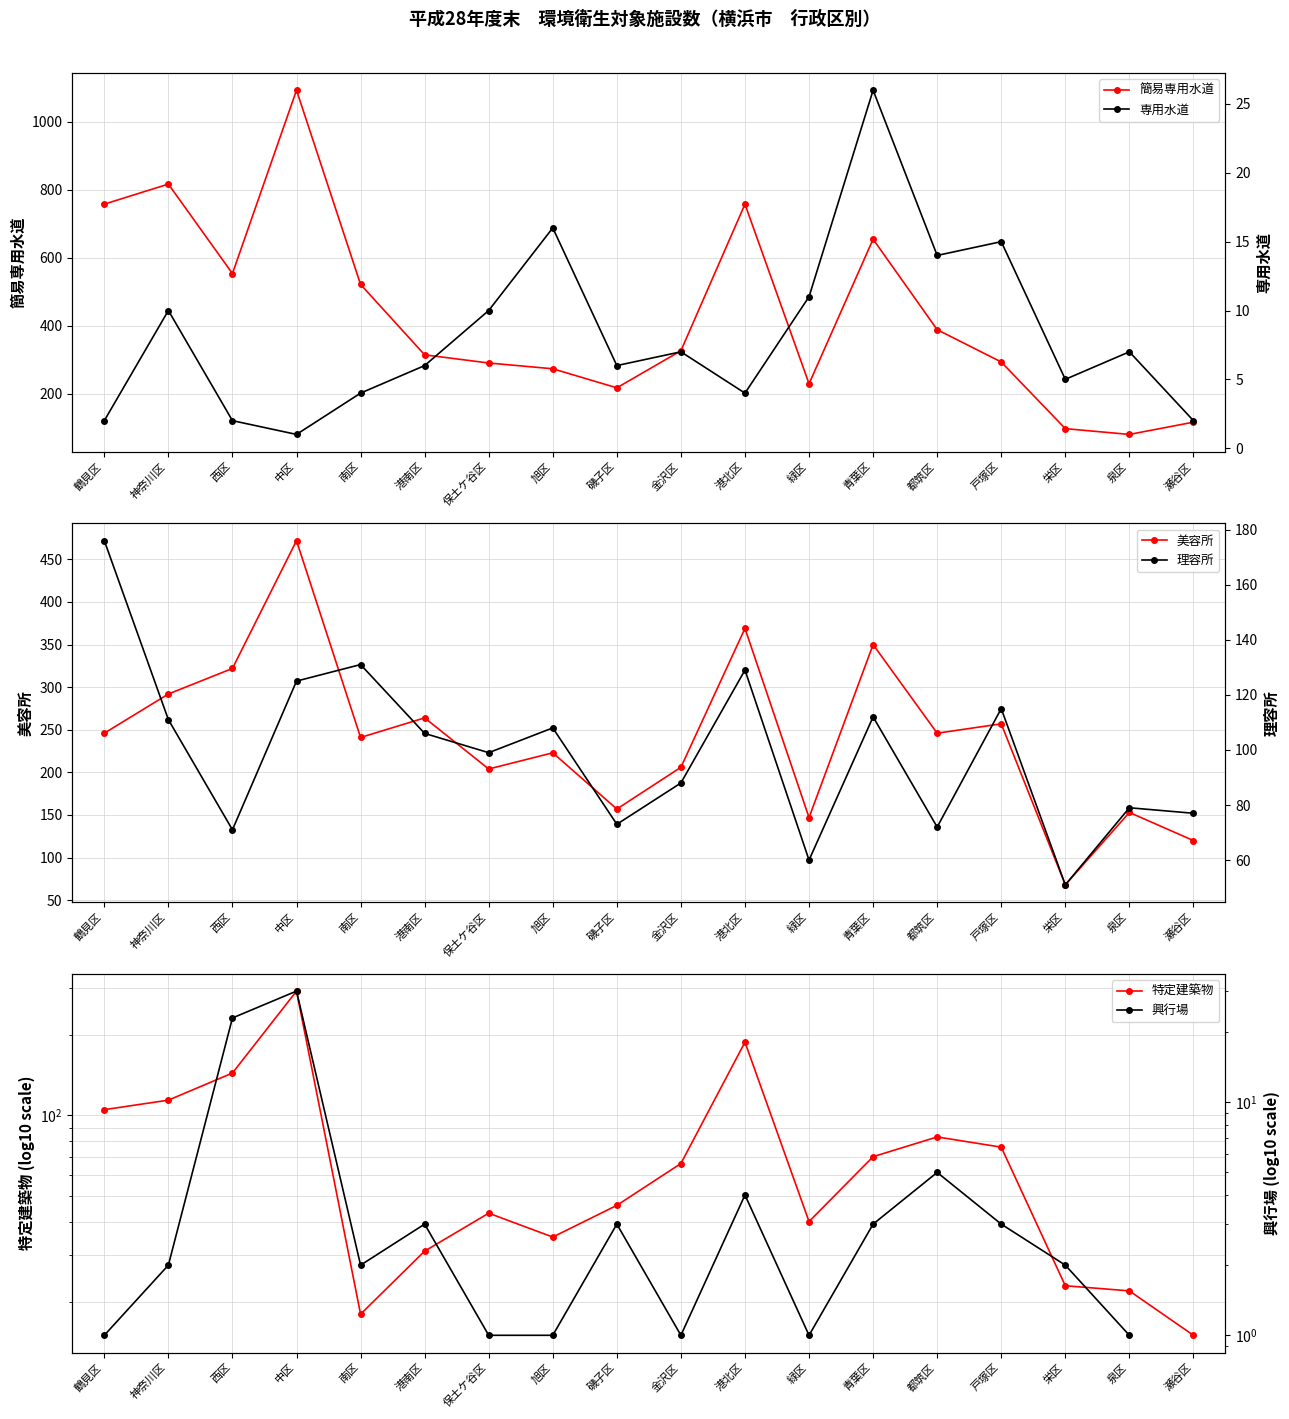

What is the difference between the 理容所 values at 都筑区 and 港南区?

34.0